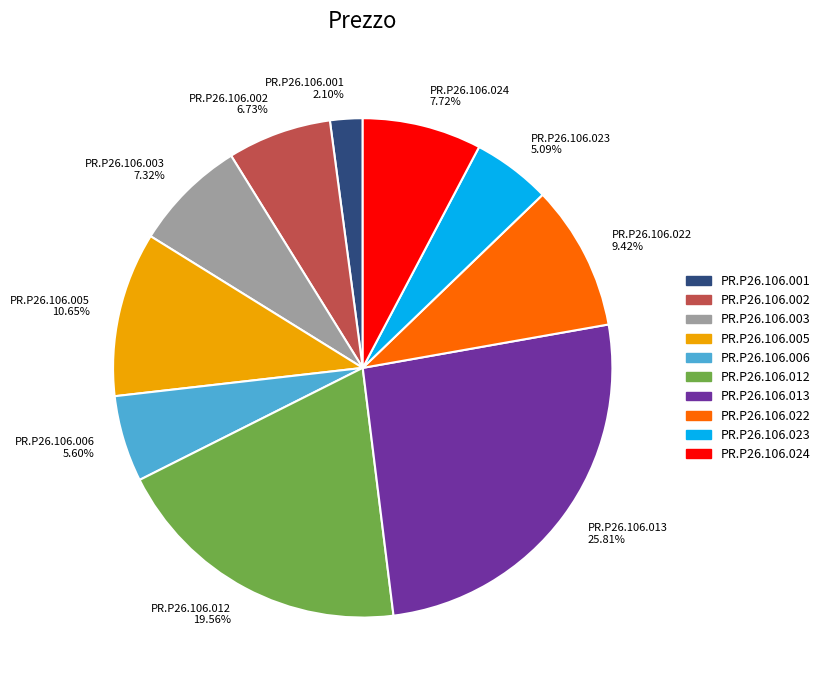

To the nearest percent, what portion does PR.P26.106.013 represent?

26%